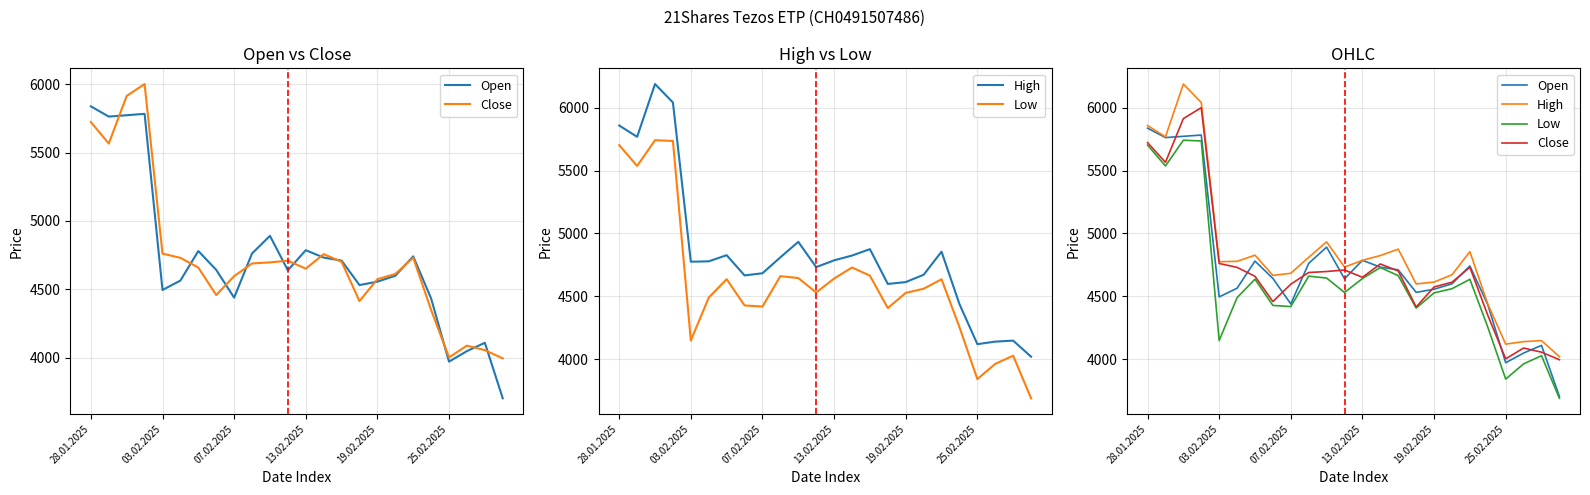

What is the label of the 10th point from the left?

9